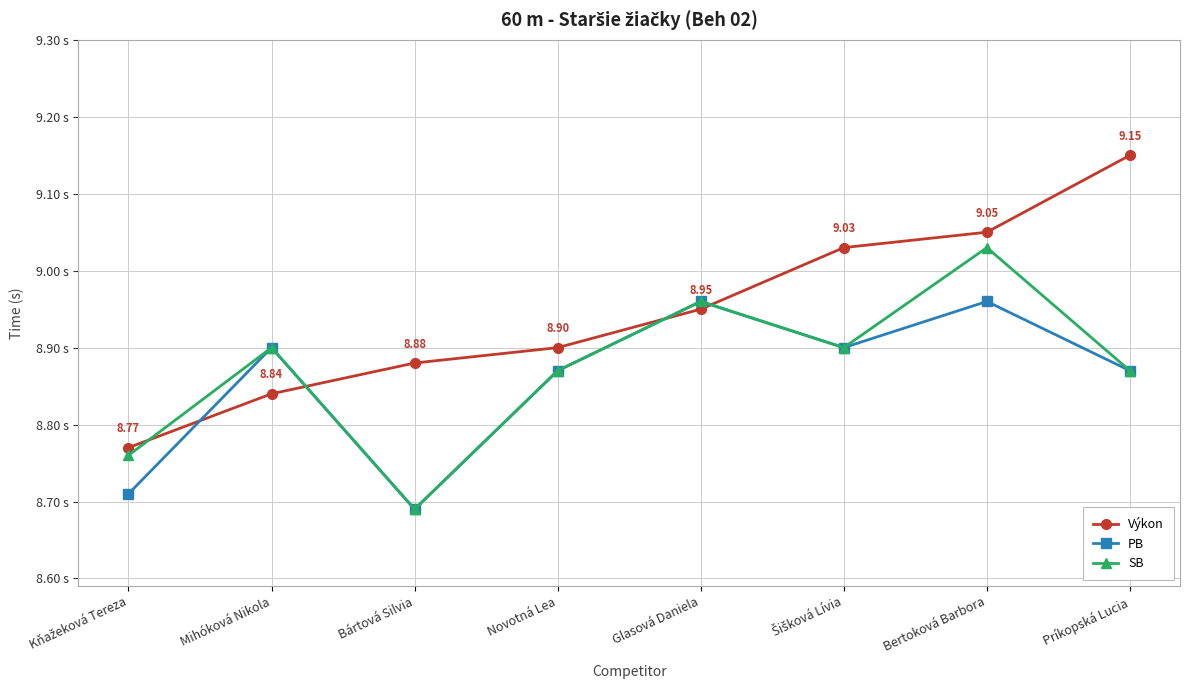

Does the chart have visible grid lines?

Yes